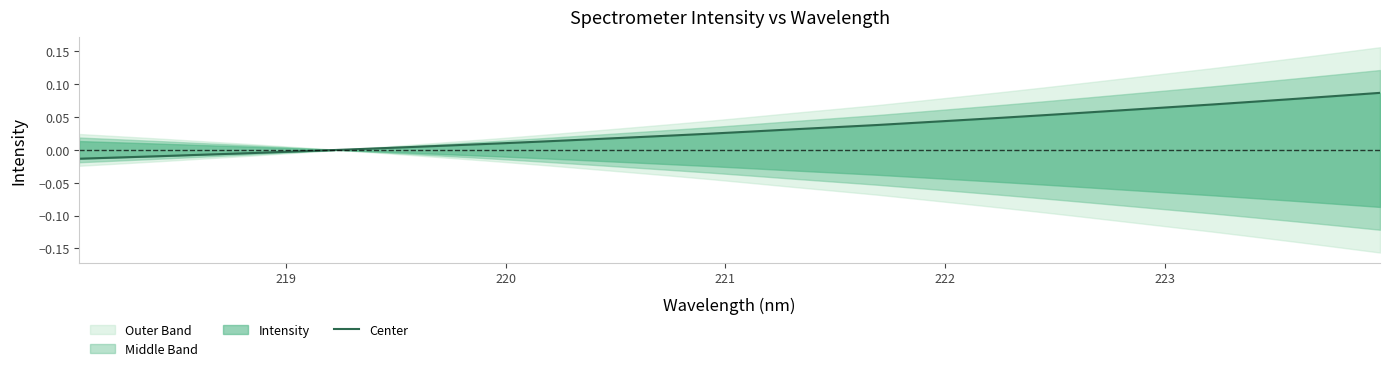

How many values exceed 0?

25